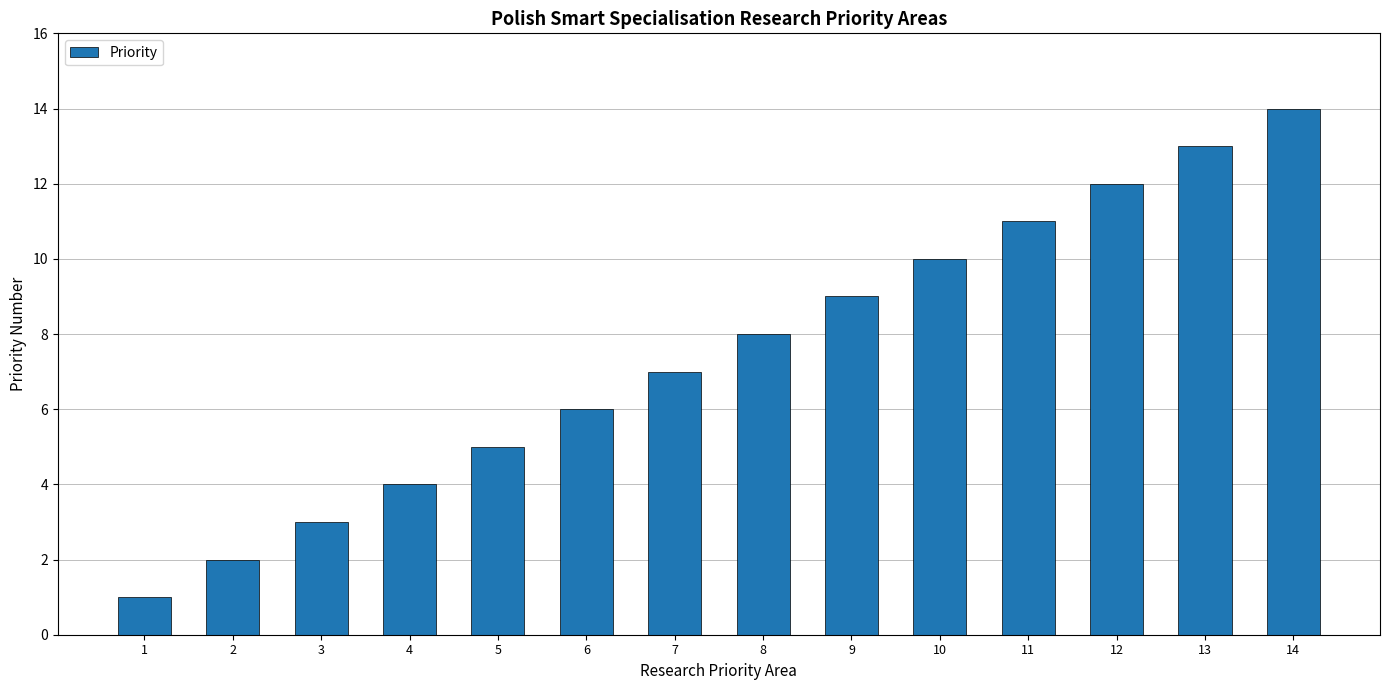

List the labels in order of value, largest first.

14, 13, 12, 11, 10, 9, 8, 7, 6, 5, 4, 3, 2, 1